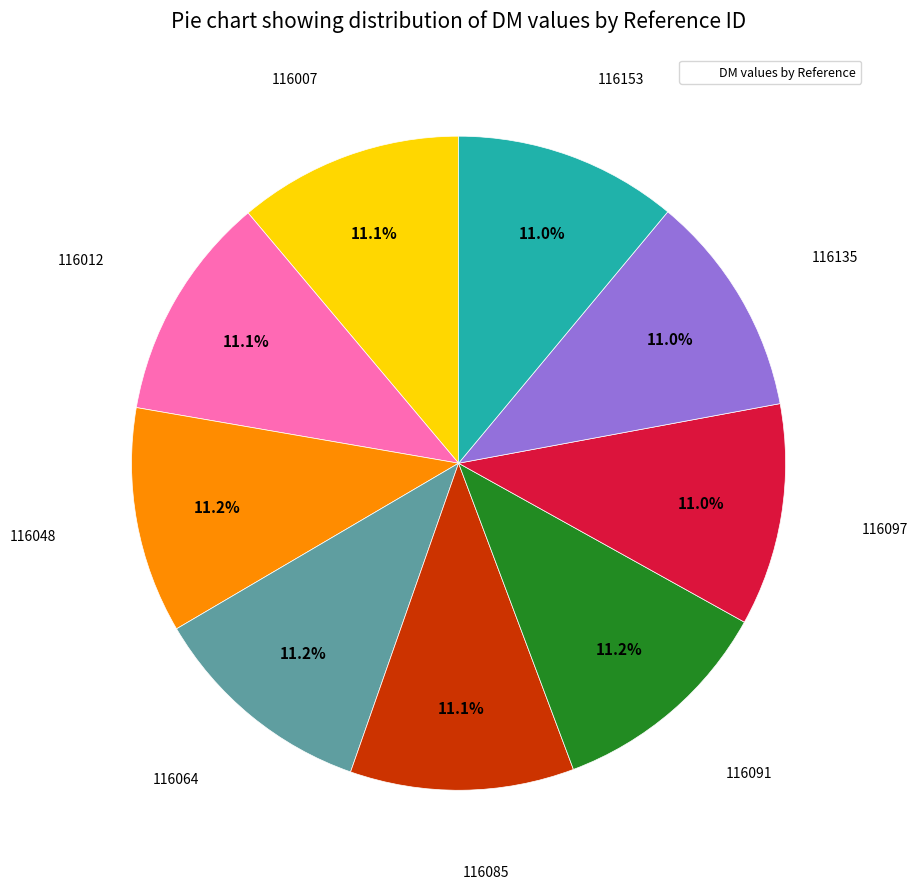

Is there any slice that represents more than half of the pie?

No